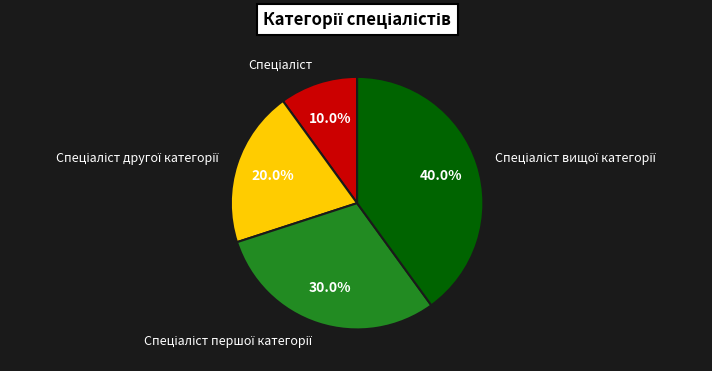

Is there a majority slice in this chart?

No